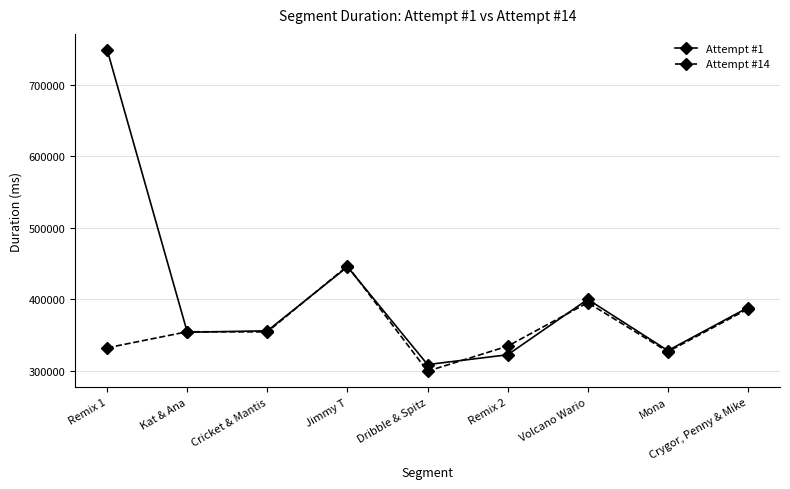

In Attempt #1, how many points are higher than both neighbors (excluding endpoints)?

2